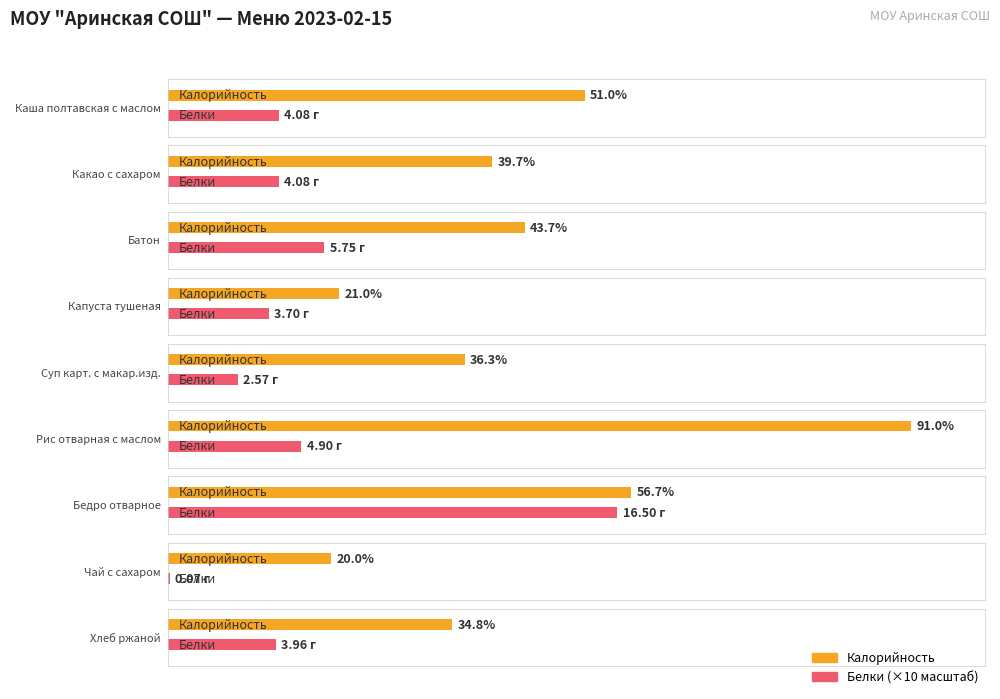

Between Капуста тушеная and Хлеб ржаной, which is larger?

Хлеб ржаной